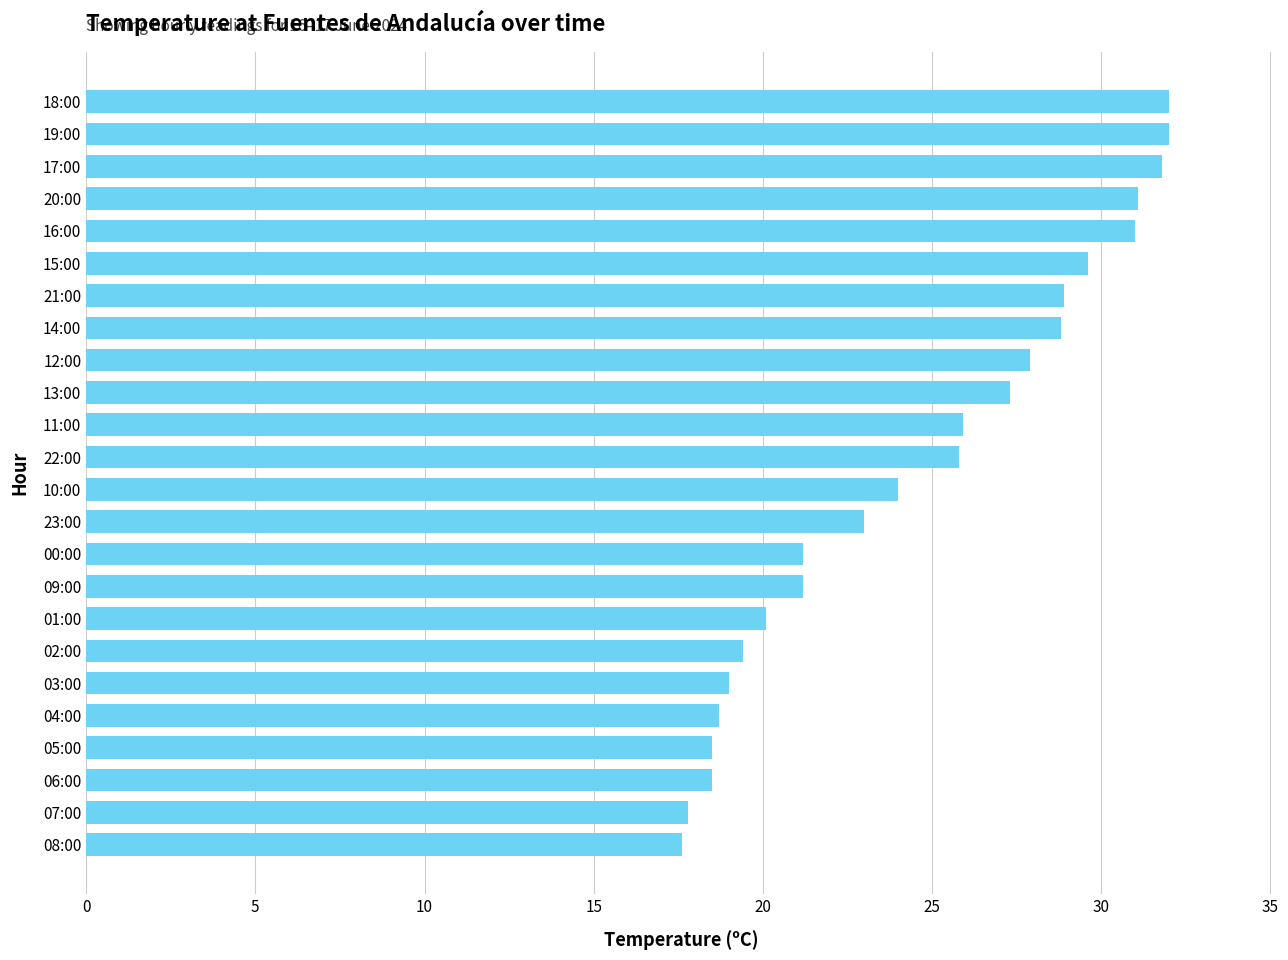

What is the greatest value displayed?

32.0